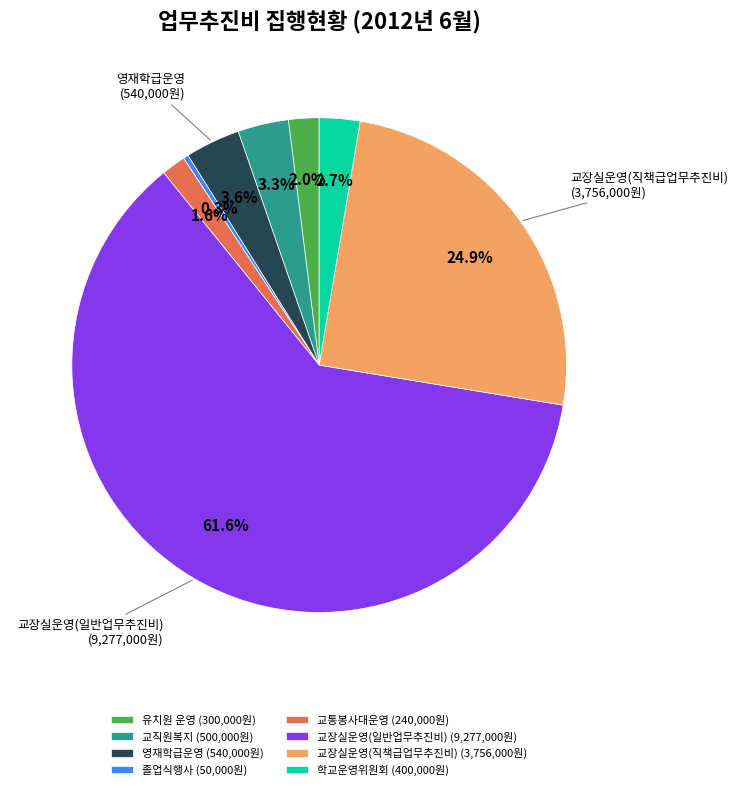

What is the total percentage of 유치원 운영 (300,000원) and 교장실운영(직책급업무추진비) (3,756,000원)?

26.9%